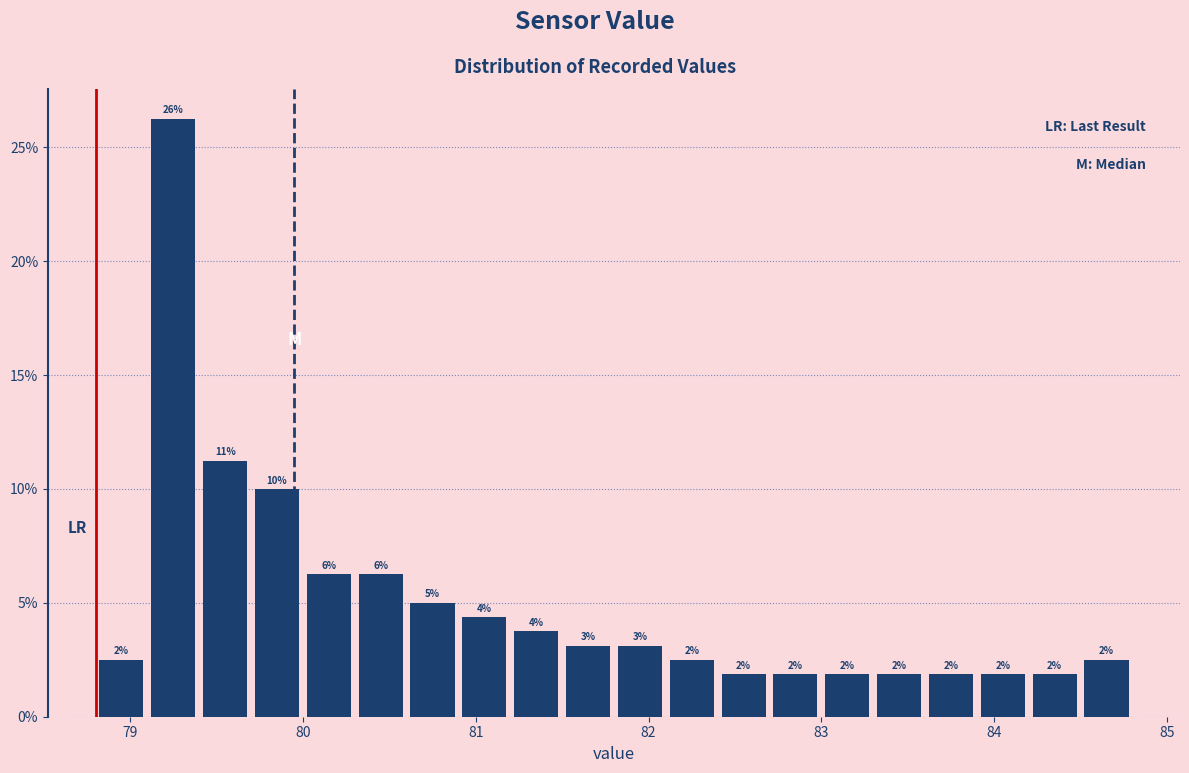

Around what value on the x-axis is the tallest bar? Give the approximate position of its centre, as read against the axis.

79.3